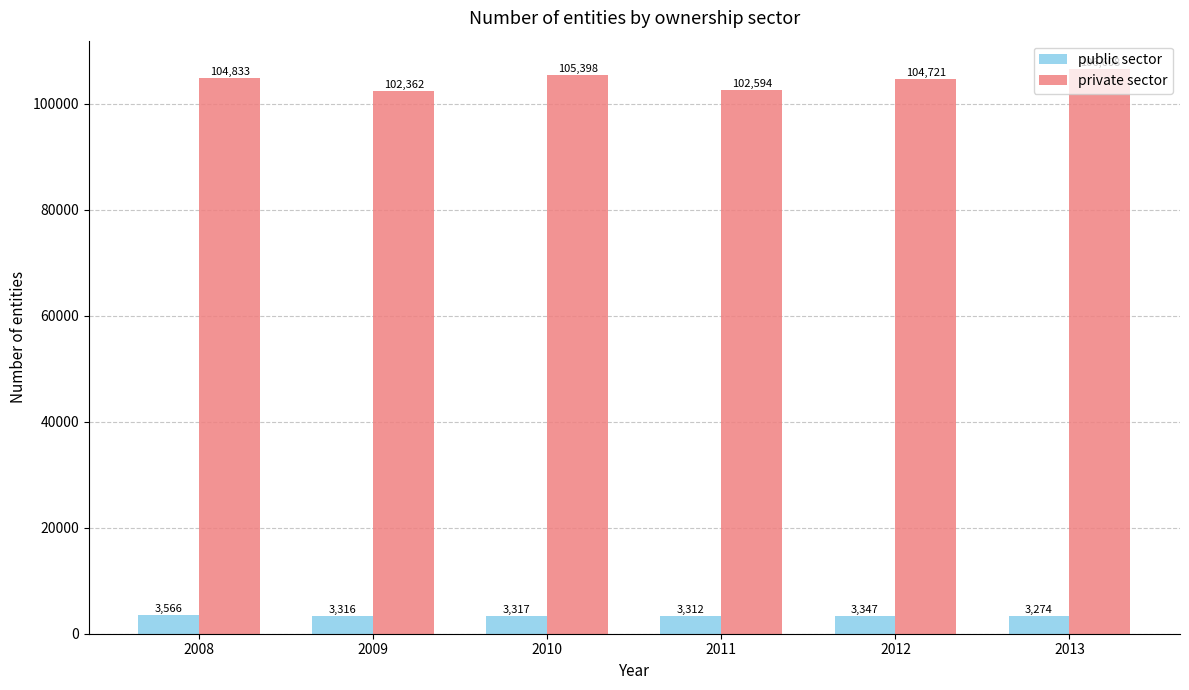

Where does the public sector series first go above 3317?

2008